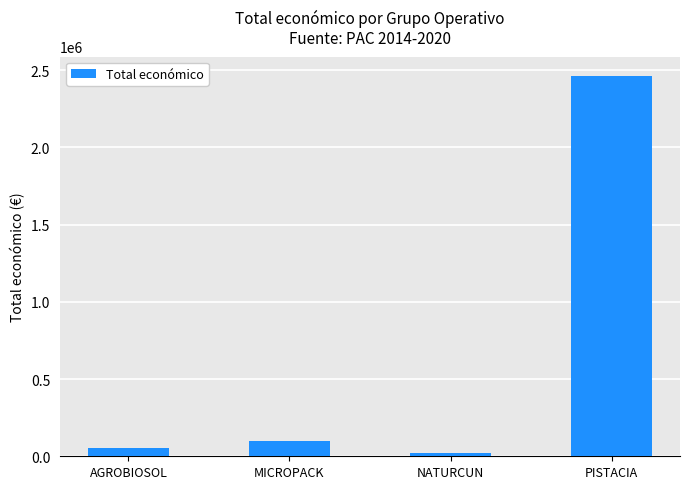

What is the change in value from AGROBIOSOL to NATURCUN?

-31451